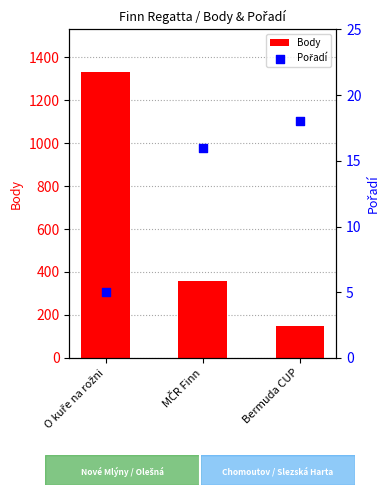

Is the value of Body at O kuře na rožni greater than the value of Pořadí at MČR Finn?

Yes